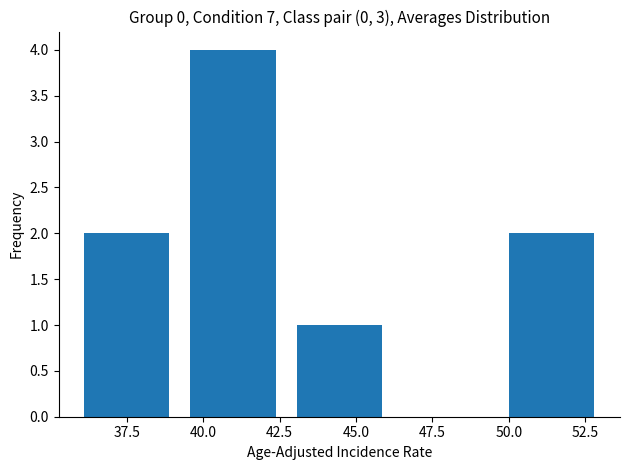

Which range on the x-axis has the tallest bar?

39.5 to 43.0